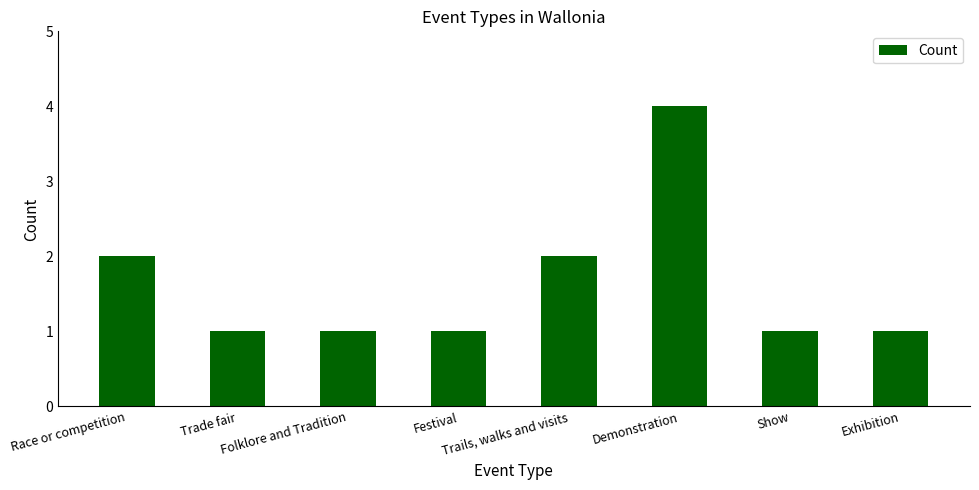

What is the difference between the maximum and minimum values?

3